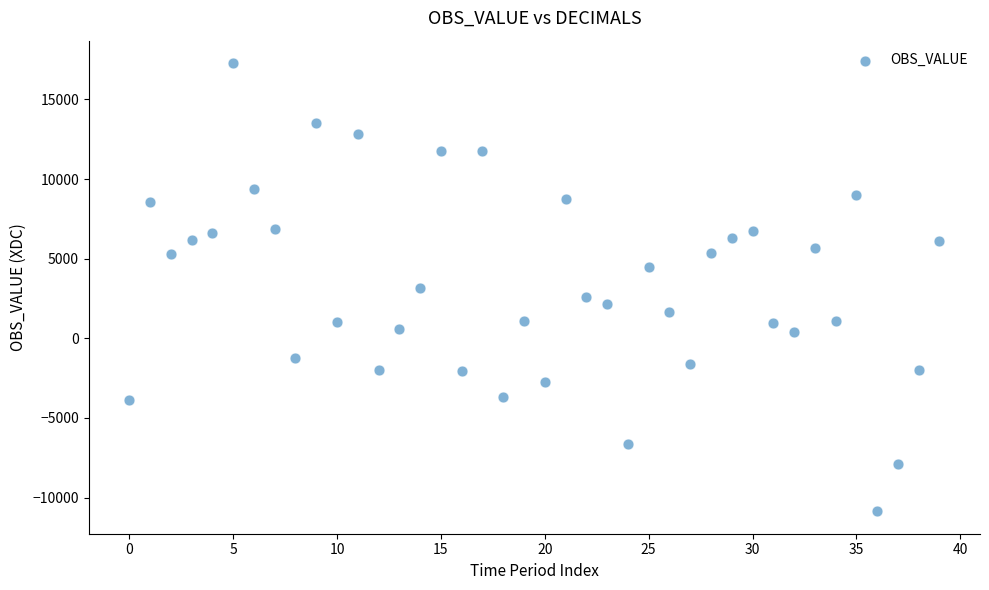

What is the range of Y values (max minus min)?

28143